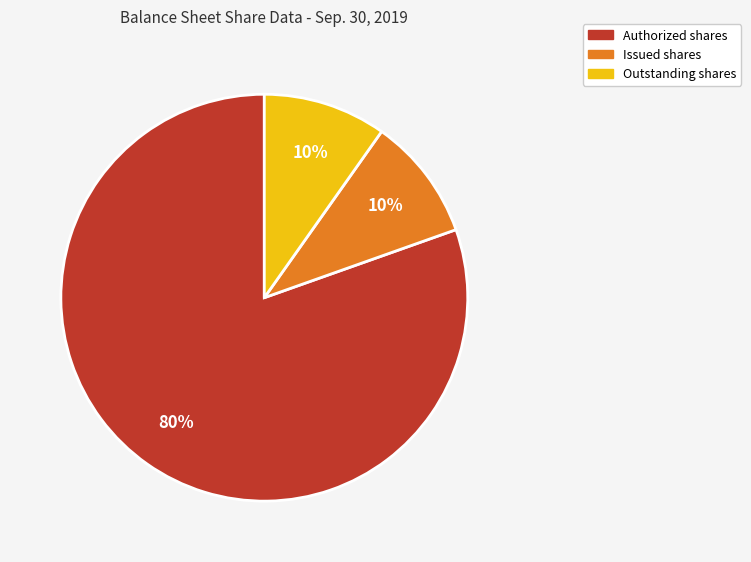

Is there a majority slice in this chart?

Yes